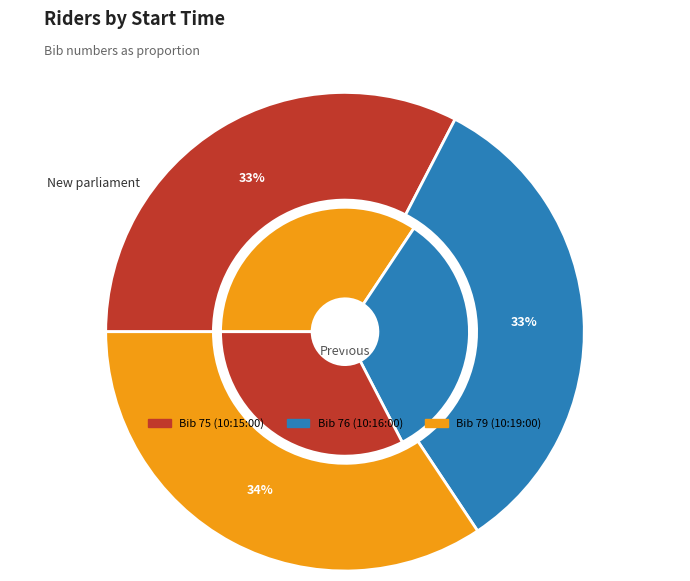

Which slice is the largest?

10:19:00